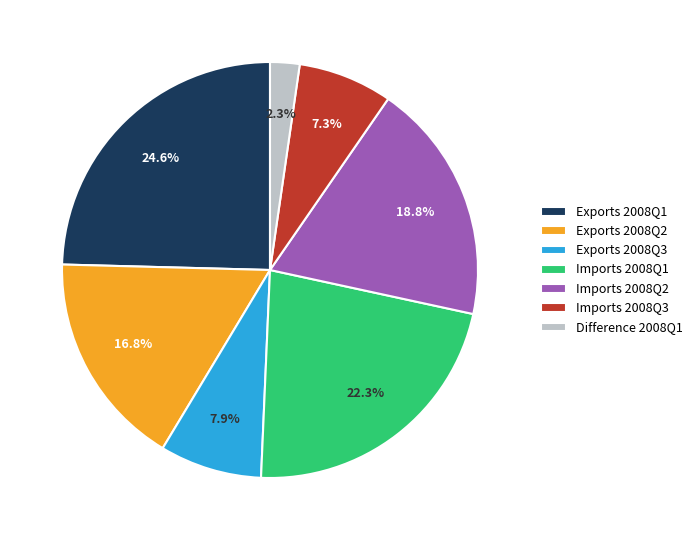

Combined, do Imports 2008Q2 and Difference 2008Q1 account for over 50%?

No